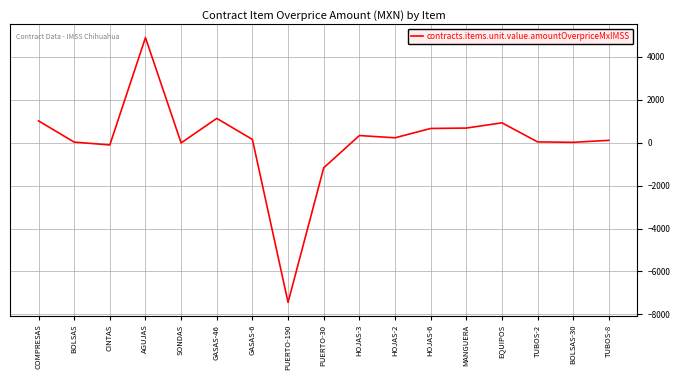

How many lines are shown in the chart?

1